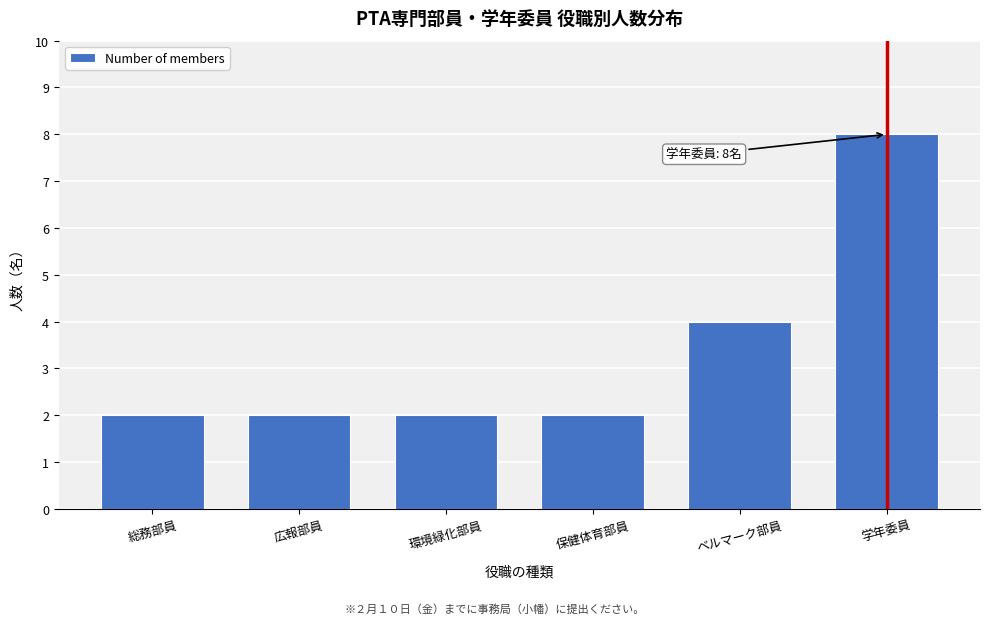

Reading right to left, what are all the values shown in this chart?

8	4	2	2	2	2